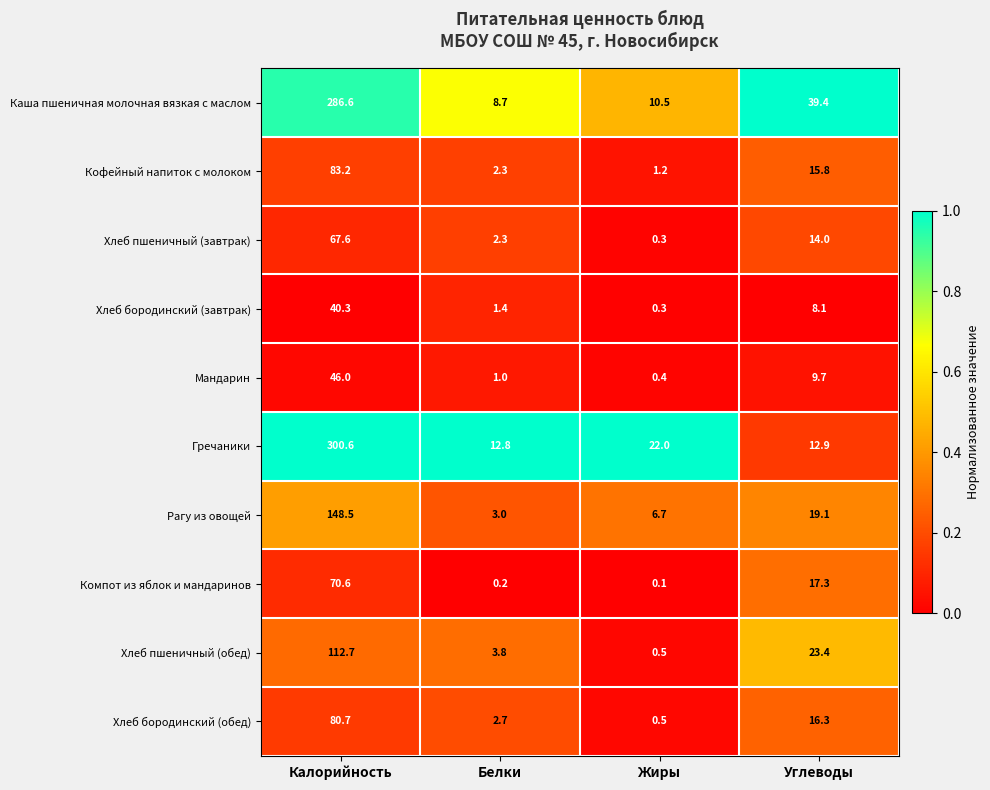

What is the greatest value displayed?

300.6